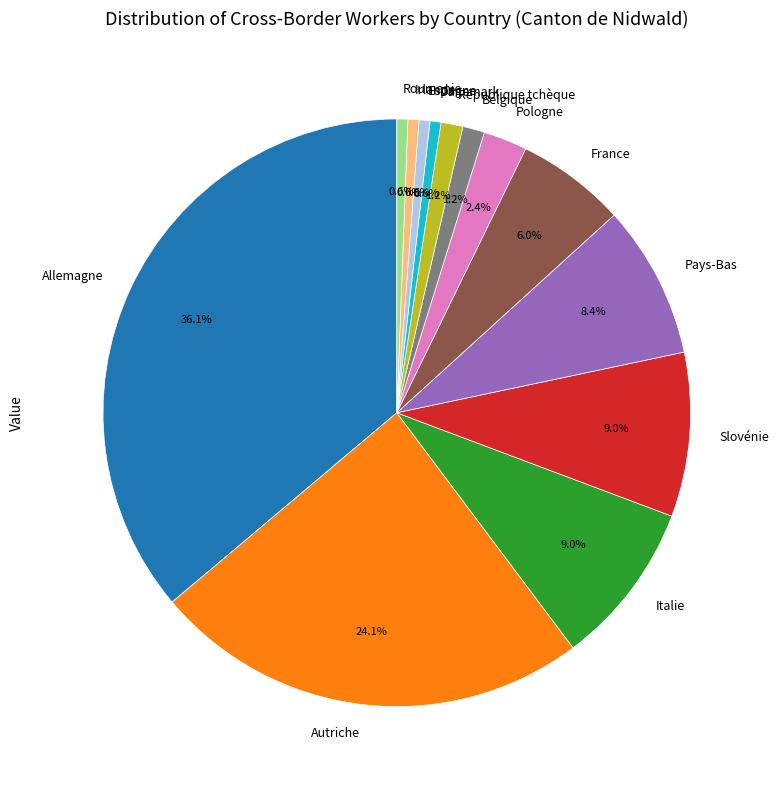

To the nearest percent, what percentage of the pie is Italie?

9%